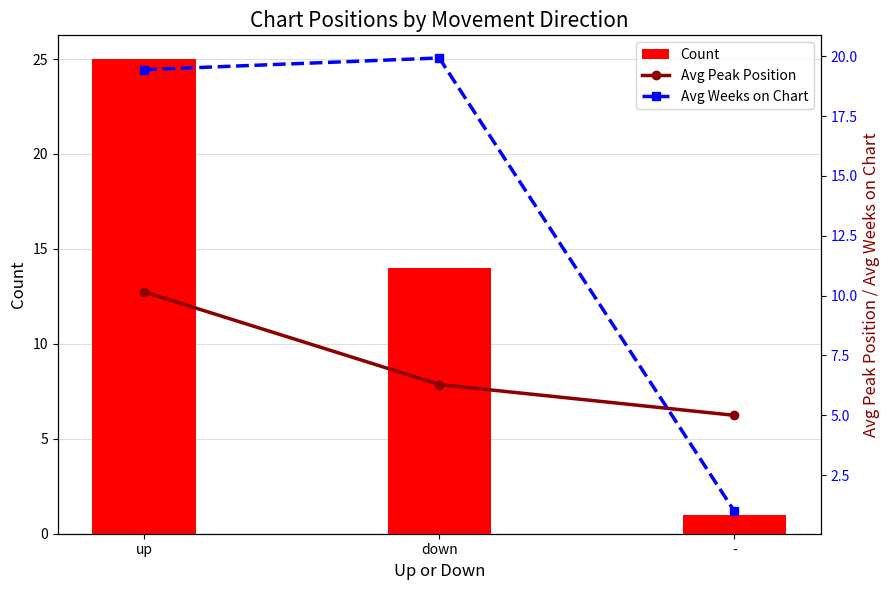

Which category has the highest value across all series?

up